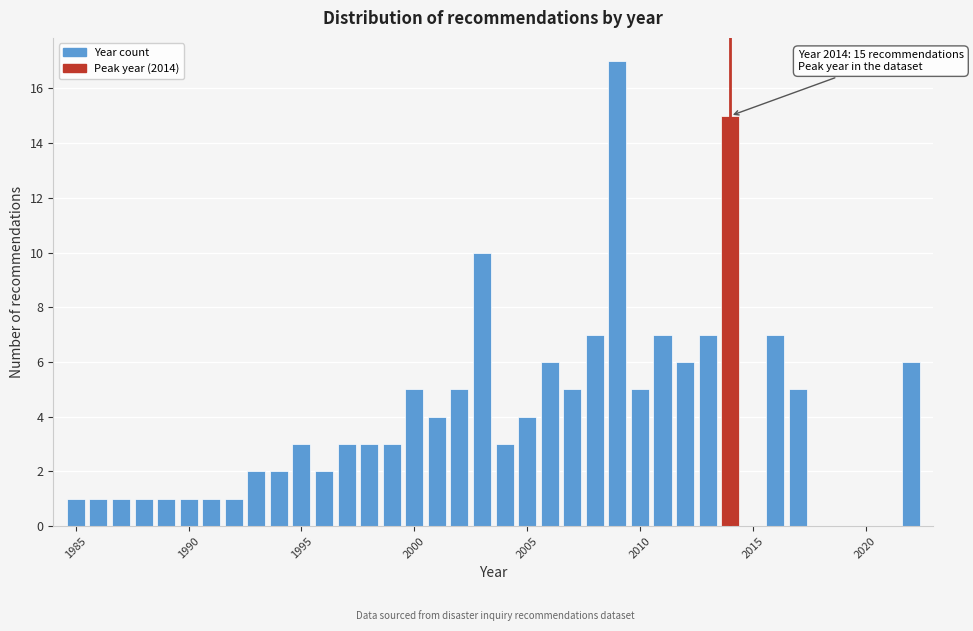

Around what value on the x-axis is the tallest bar? Give the approximate position of its centre, as read against the axis.

2009.0